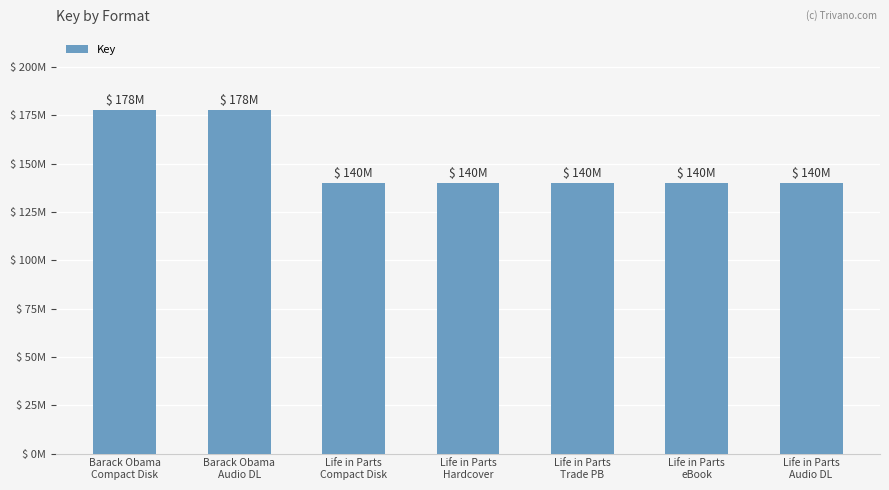

Reading left to right, list all the values displayed in this chart.

177519915	177519915	140100516	140100516	140100516	140100516	140100516